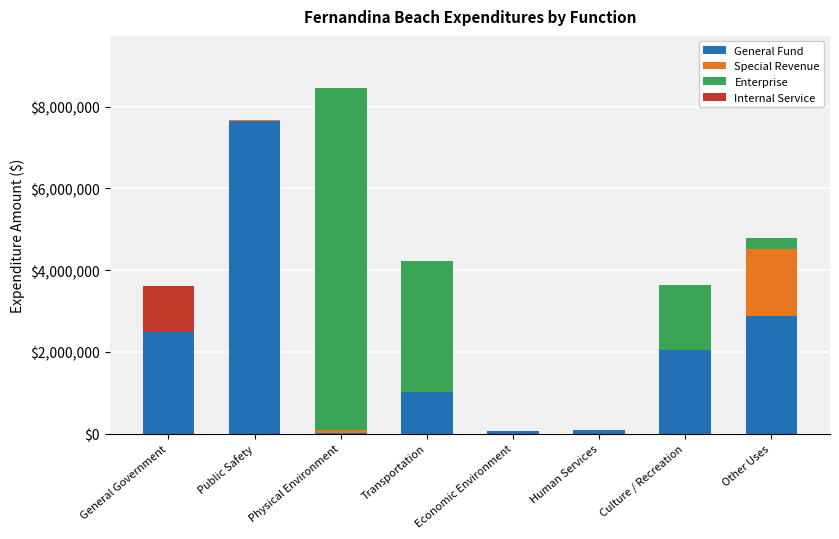

Count the number of categories in the chart.

8